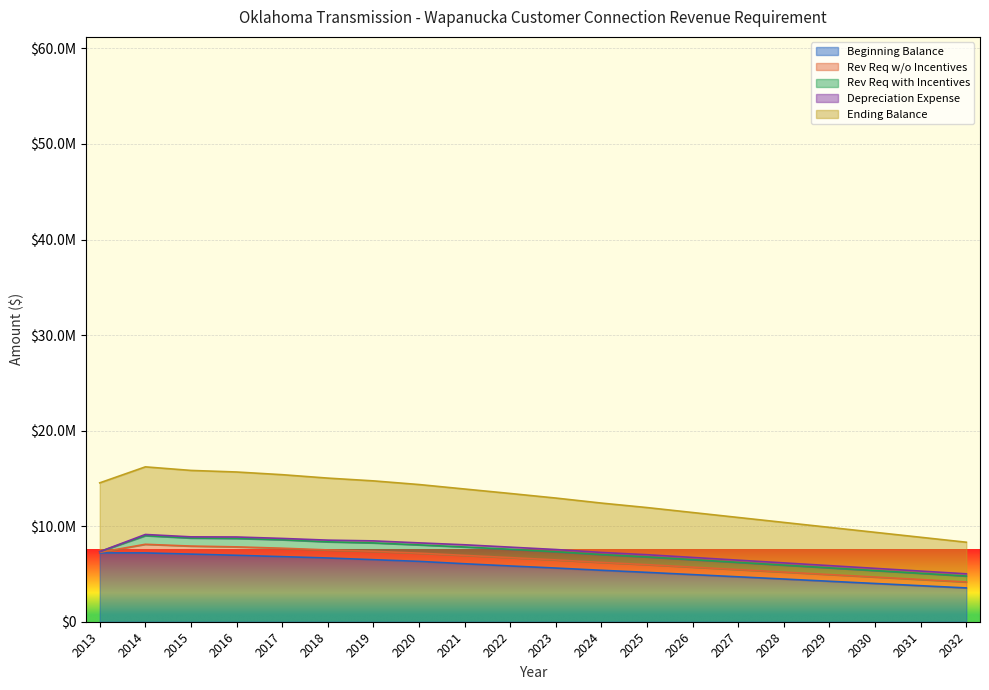

What is the difference between the maximum and second lowest values in the Beginning Balance series?

3430626.2